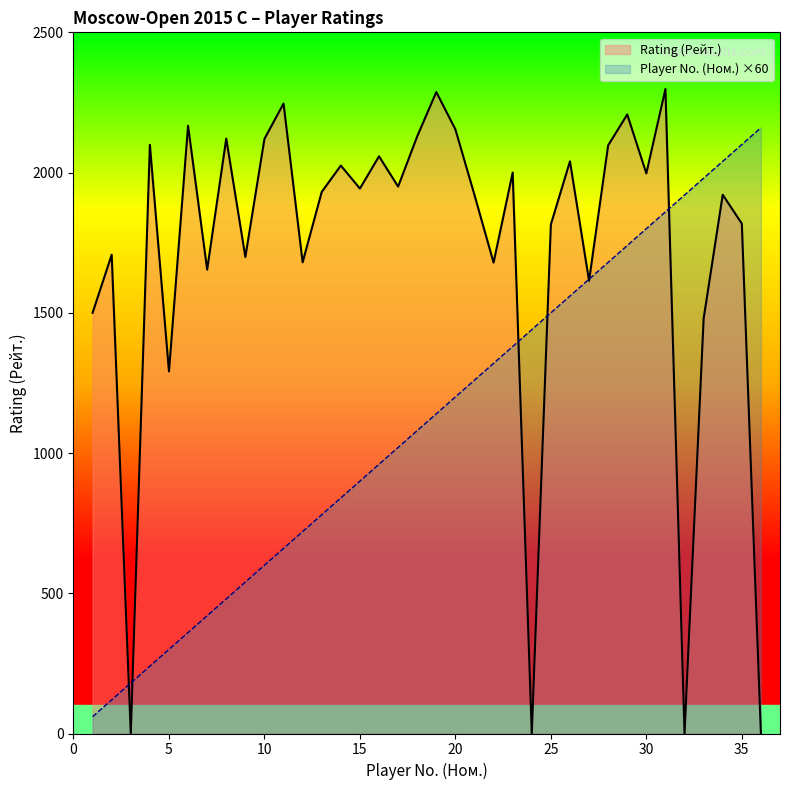

How many lines are shown in the chart?

2